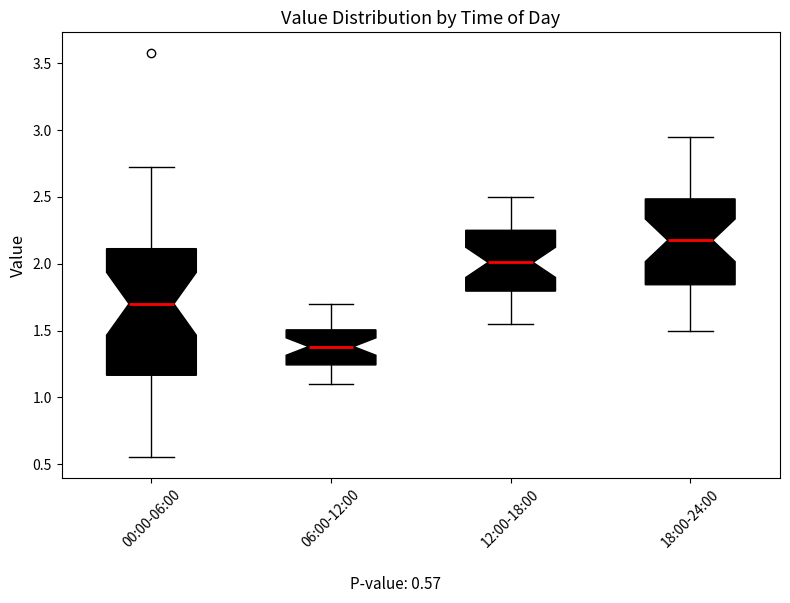

Reading left to right, transcribe this box plot: for each box, give where its median line is, the range the box spans, and where its two whiskers end, as read against the y-axis. The values are not printed on the chart, so give them approximately, as read against the axis.

00:00-06:00: median 1.70, box 1.15 to 2.10, whiskers 0.55 to 2.70
06:00-12:00: median 1.40, box 1.25 to 1.50, whiskers 1.10 to 1.70
12:00-18:00: median 2.00, box 1.80 to 2.25, whiskers 1.55 to 2.50
18:00-24:00: median 2.20, box 1.85 to 2.50, whiskers 1.50 to 2.95